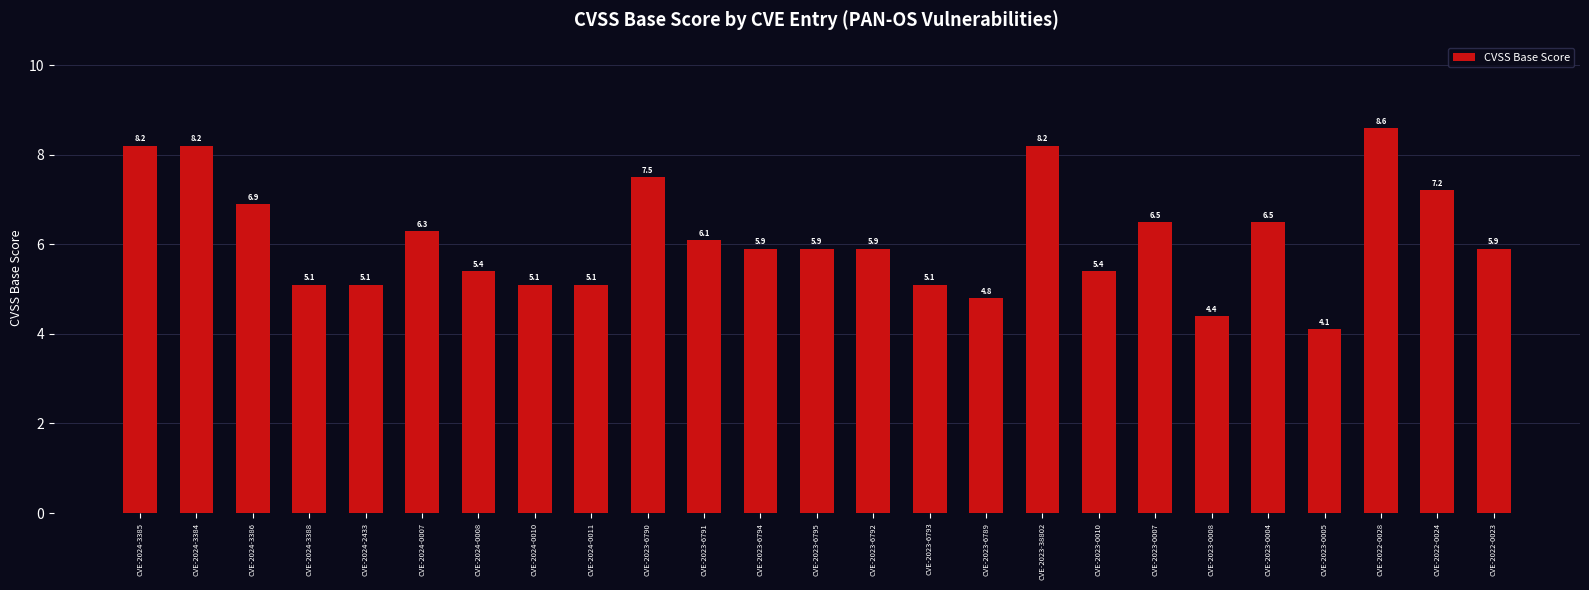

What is the label of the 6th bar from the left?

CVE-2024-0007